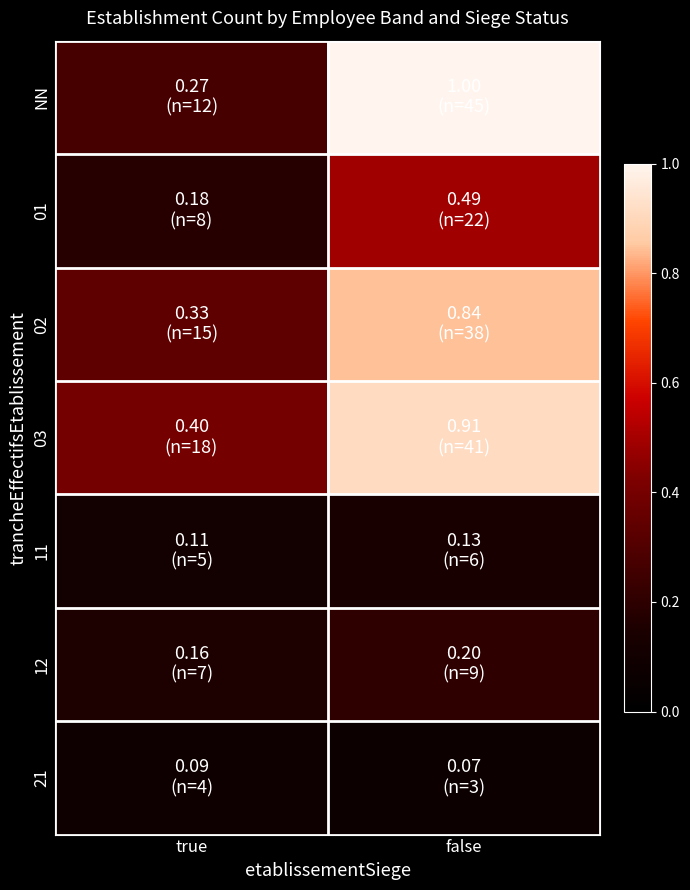

Between true and false, which is larger?

false